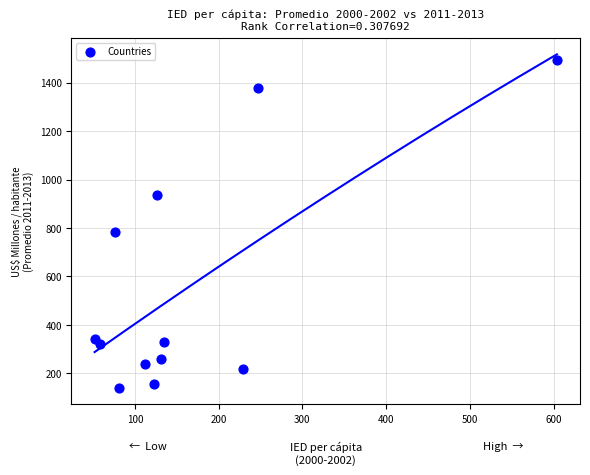

What is the average Y value?

549.8